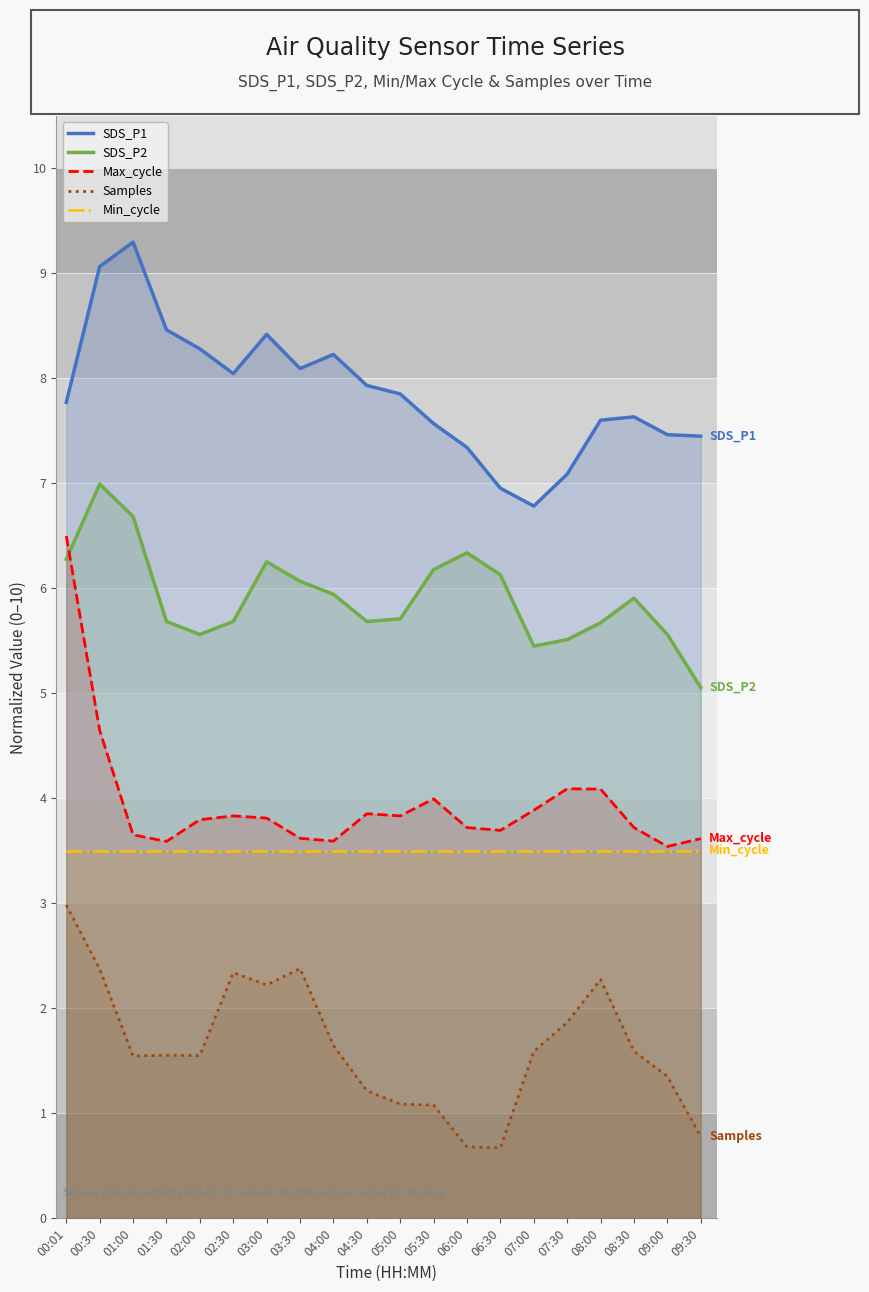

What is the maximum value shown in the chart?

9.3